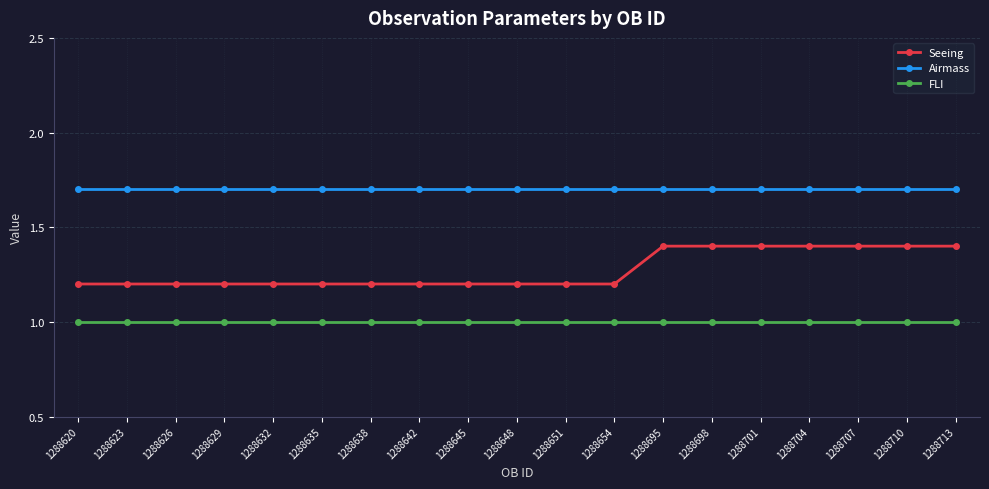

Rank the series by their maximum value, from highest to lowest.

Airmass, Seeing, FLI